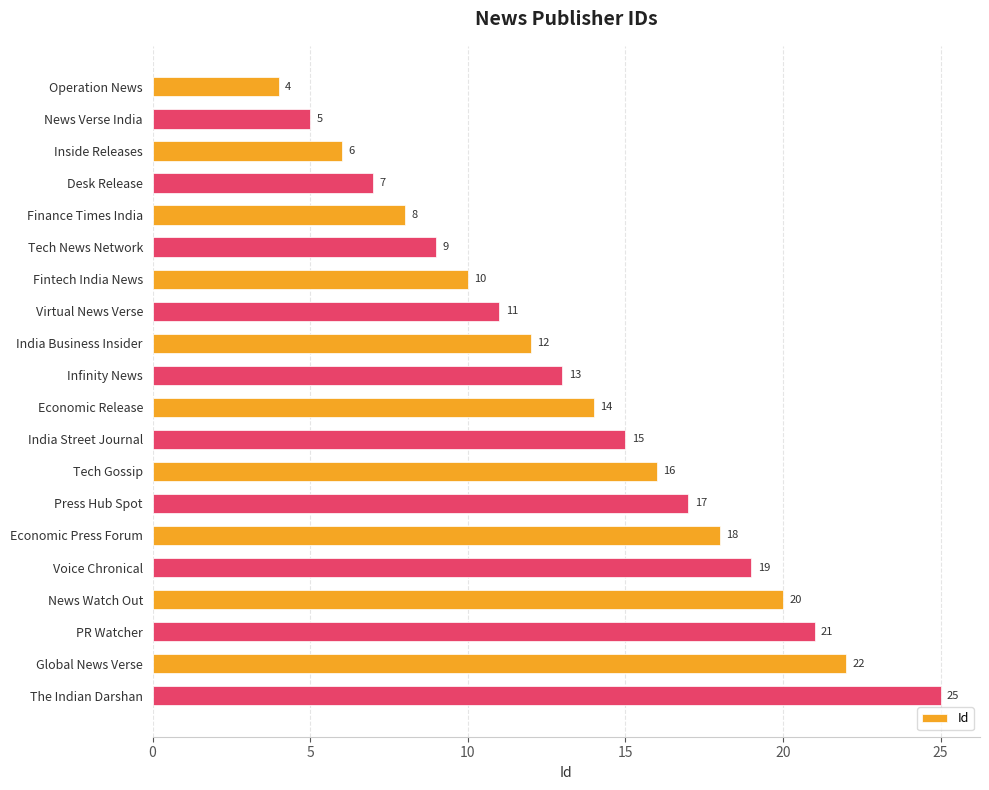

The value at Virtual News Verse is 11. True or false?

True